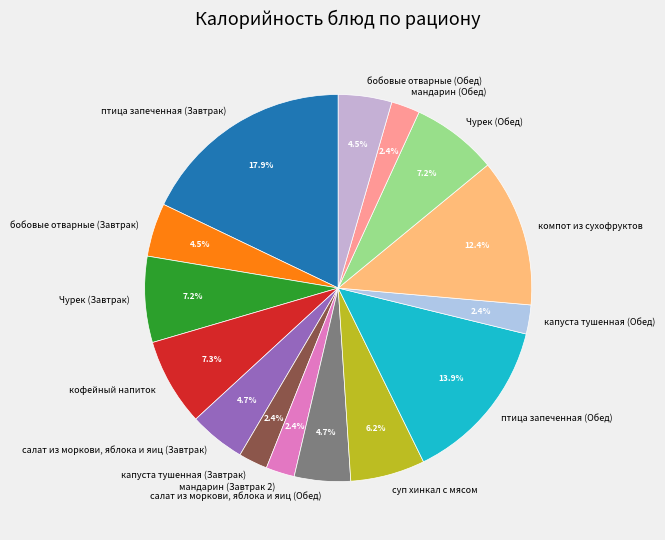

What percentage is NOT represented by бобовые отварные (Обед)?

95.5%